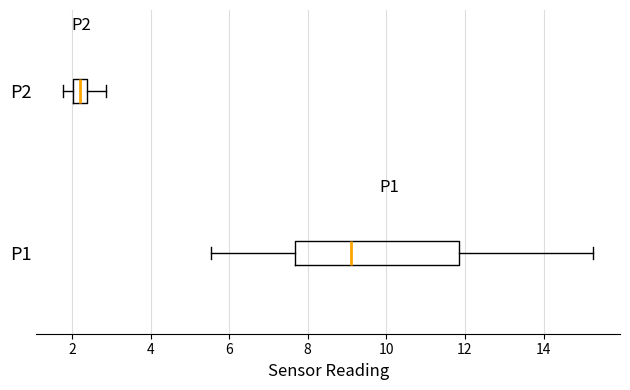

Comparing the boxes themselves (not the whiskers), which one is the widest?

P1